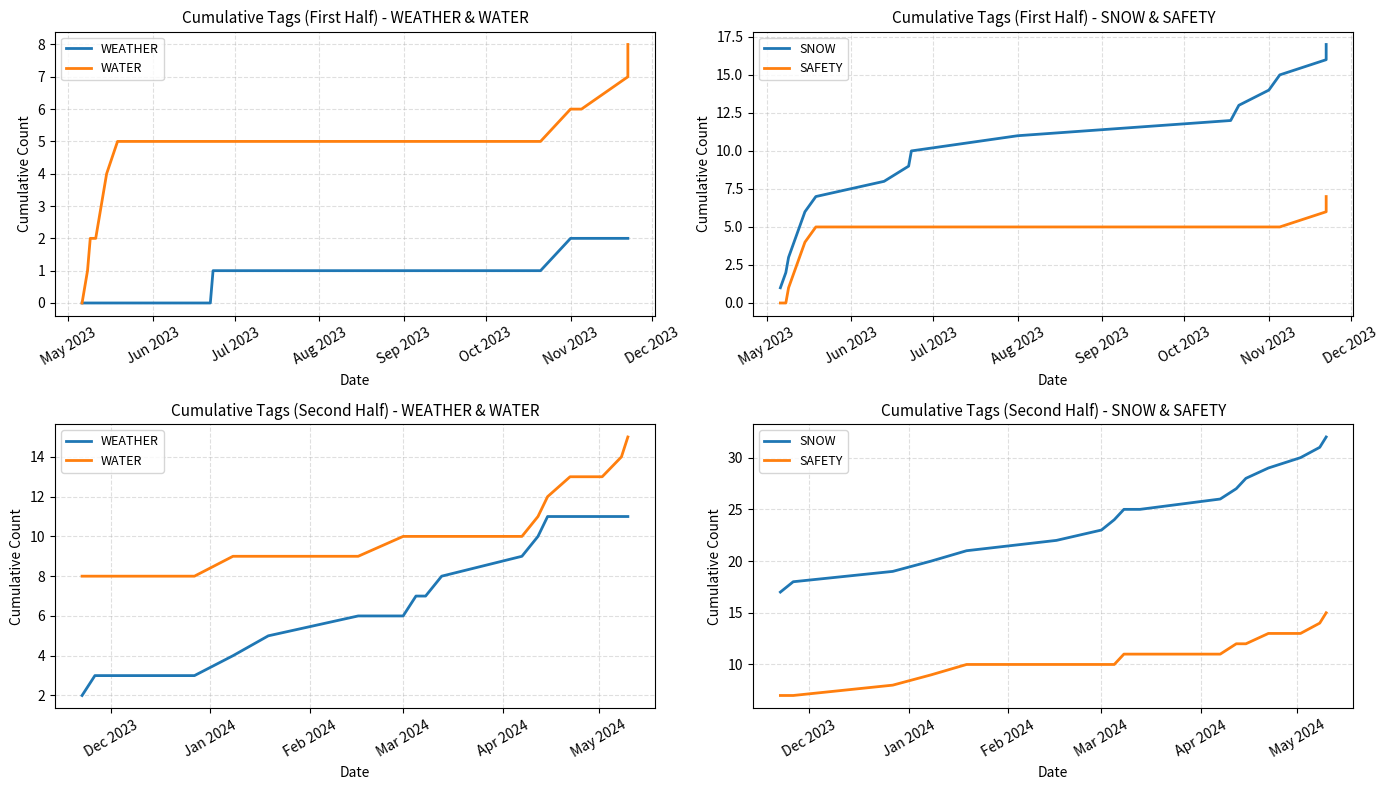

What is the value of the WATER point at the 3rd from the left?

8